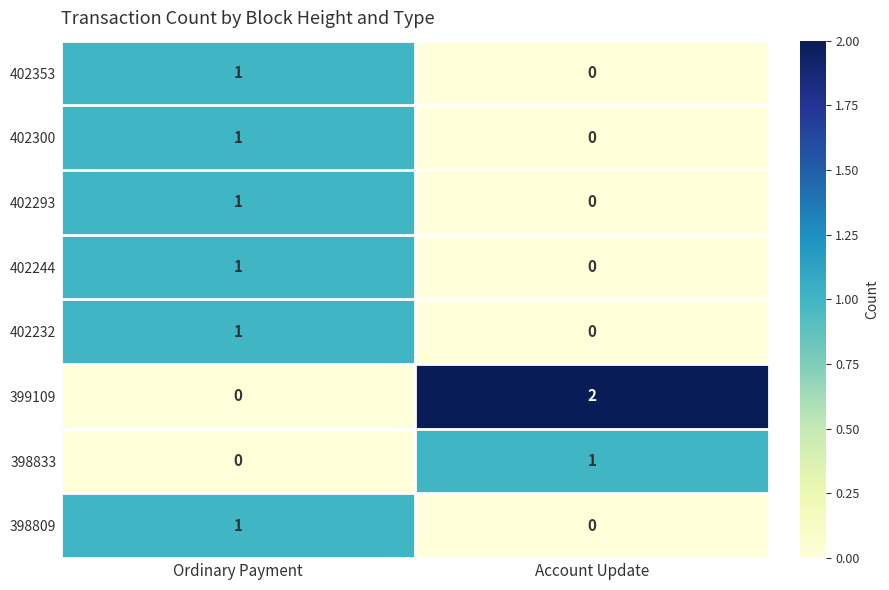

At which category is the sum across all series the highest?

Ordinary Payment